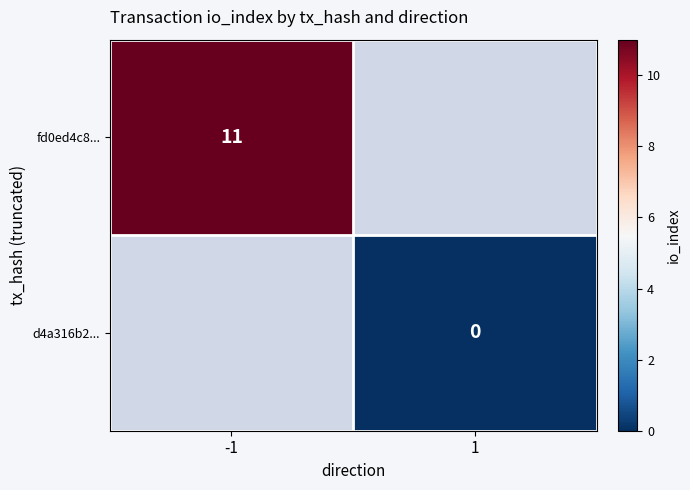

The value of fd0ed4c8... at -1 is 19.1. True or false?

False